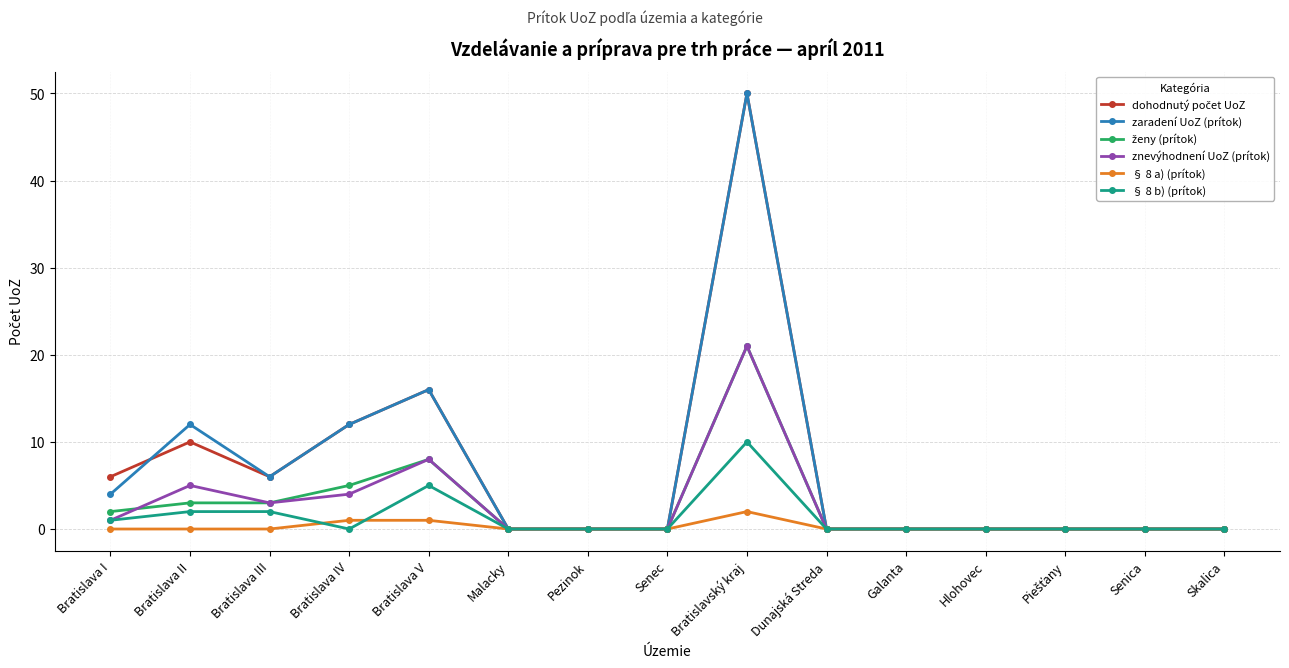

How many distinct data groups are displayed?

6